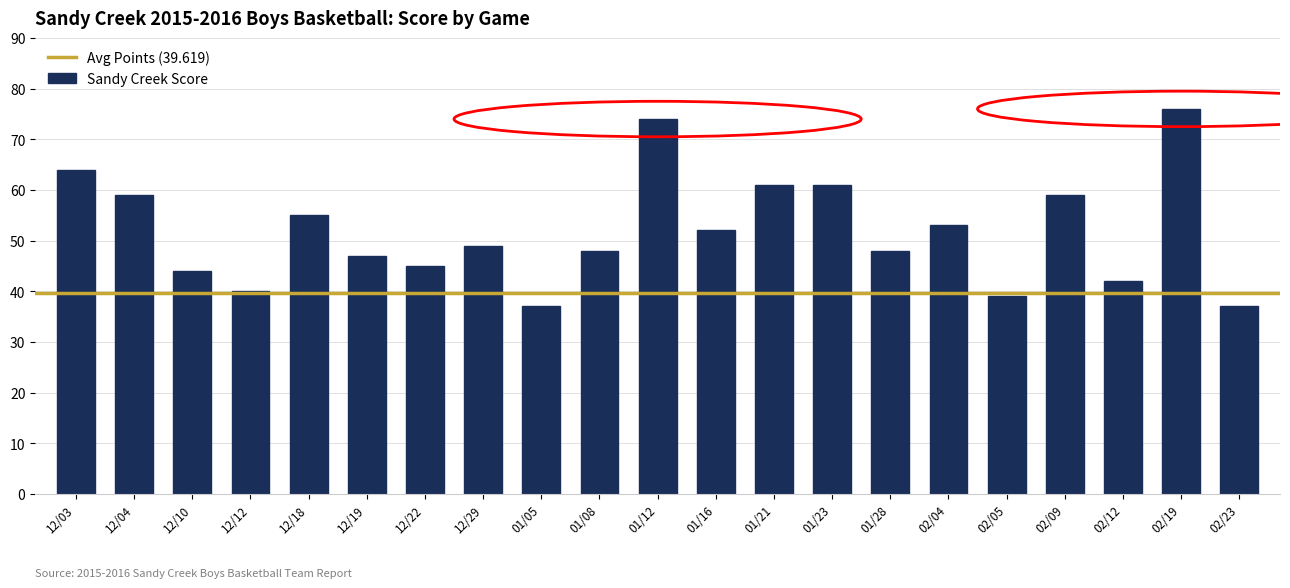

What is the sum of all values?

1090